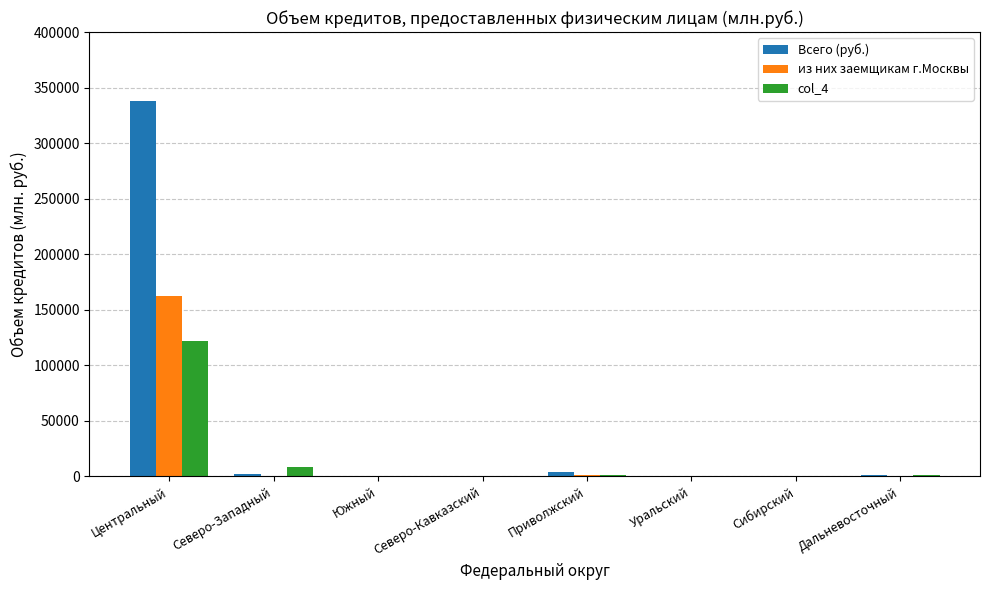

Does the chart contain stacked bars?

No